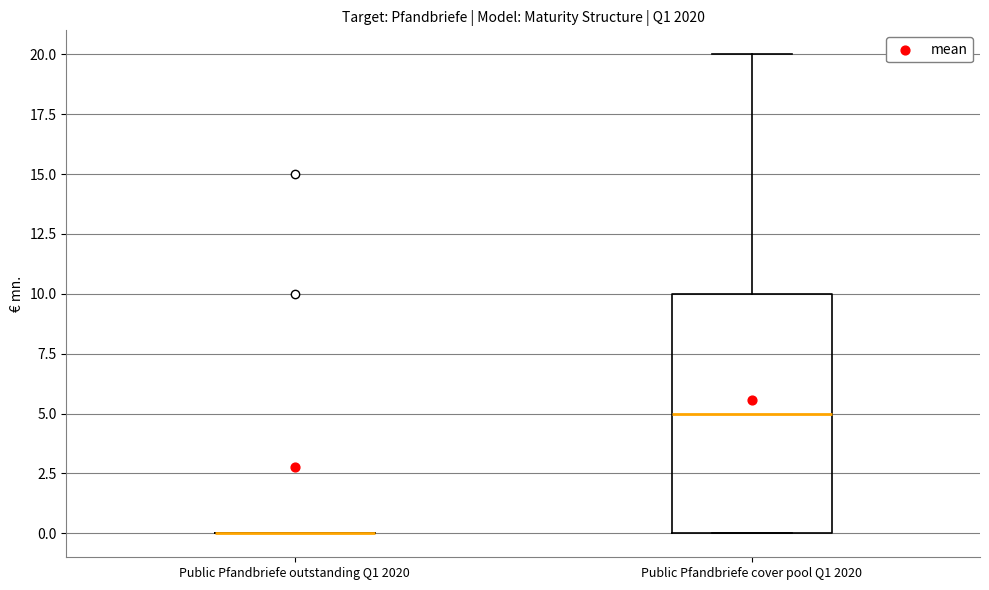

Reading left to right, transcribe this box plot: for each box, give where its median line is, the range the box spans, and where its two whiskers end, as read against the y-axis. The values are not printed on the chart, so give them approximately, as read against the axis.

Public Pfandbriefe outstanding Q1 2020: box collapsed to a line at 0, whiskers 0 to 0
Public Pfandbriefe cover pool Q1 2020: median 5, box 0 to 10, whiskers 0 to 20